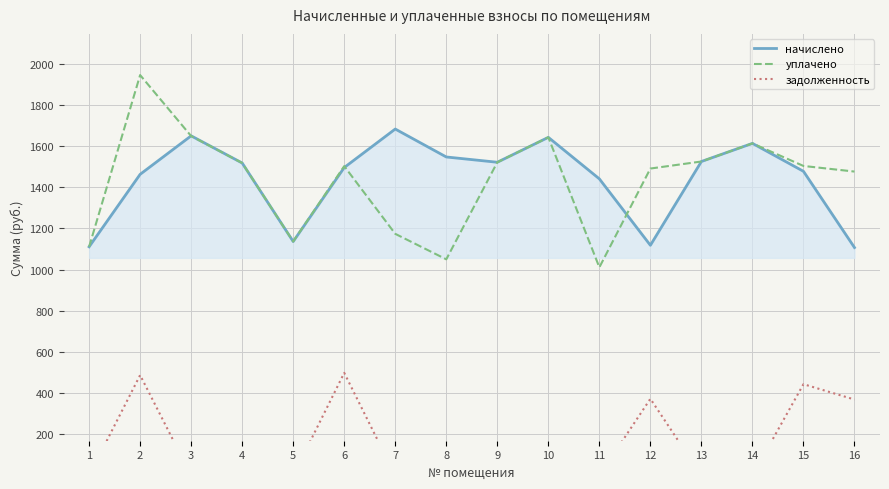

Which series ends up on top after the final intersection of уплачено and начислено?

уплачено